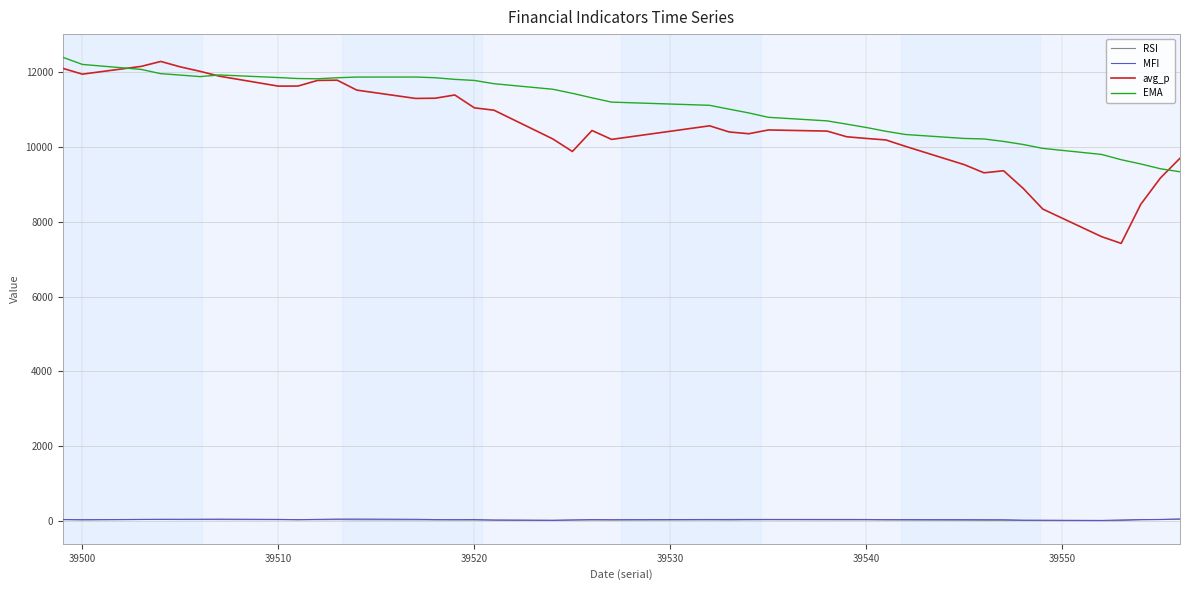

Count the number of categories in the chart.

40